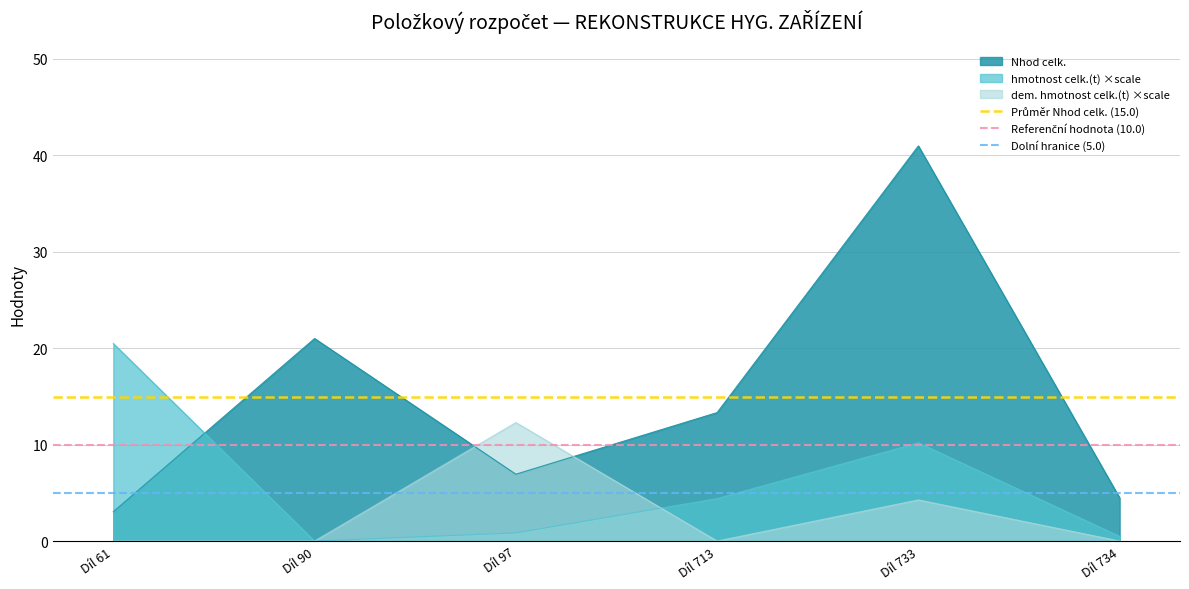

Which series has the largest total across all categories?

Průměr Nhod celk. (15.0)